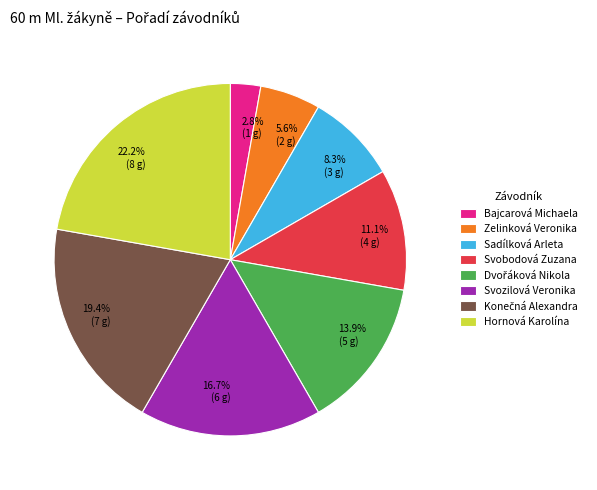

What portion of the pie excludes 11.1% (4 g)?

88.9%